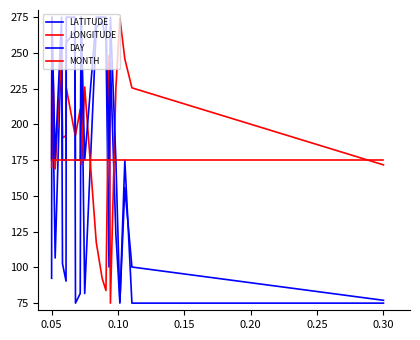

Does the chart have visible grid lines?

No